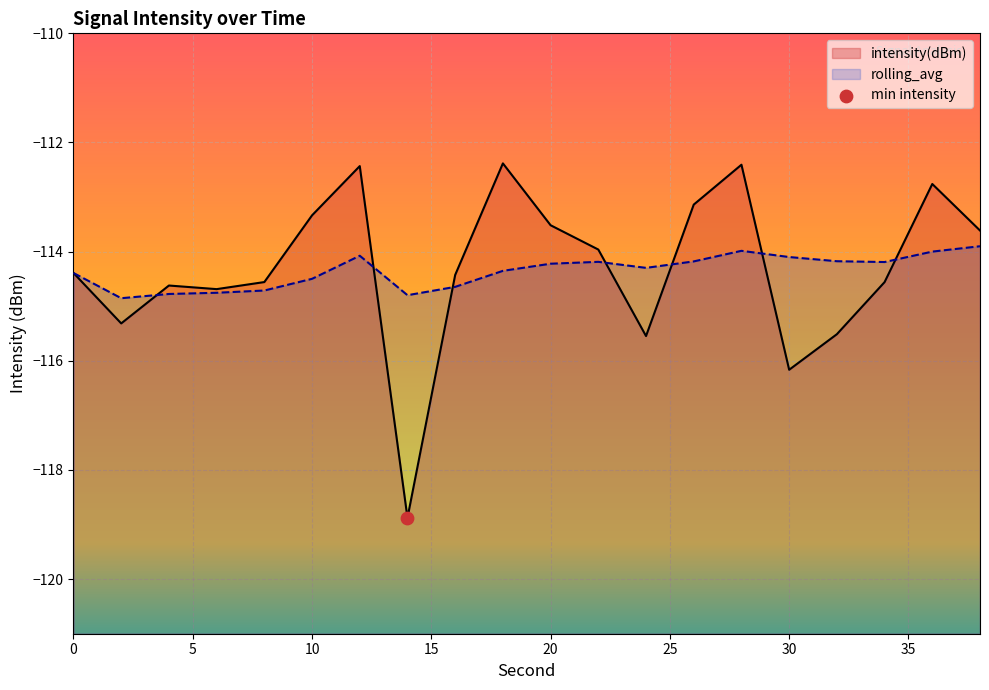

Is the value of intensity(dBm) at 18 greater than the value of rolling_avg at 24?

Yes